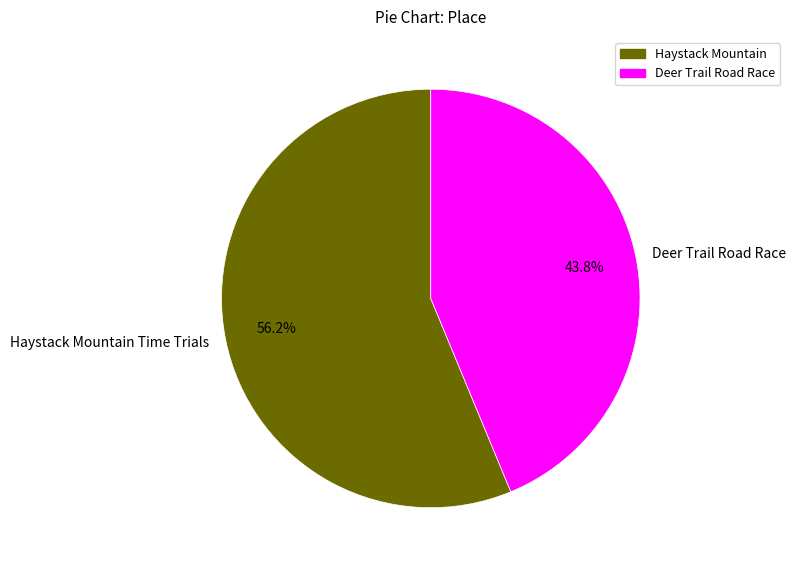

To the nearest percent, what is the average slice percentage?

50%